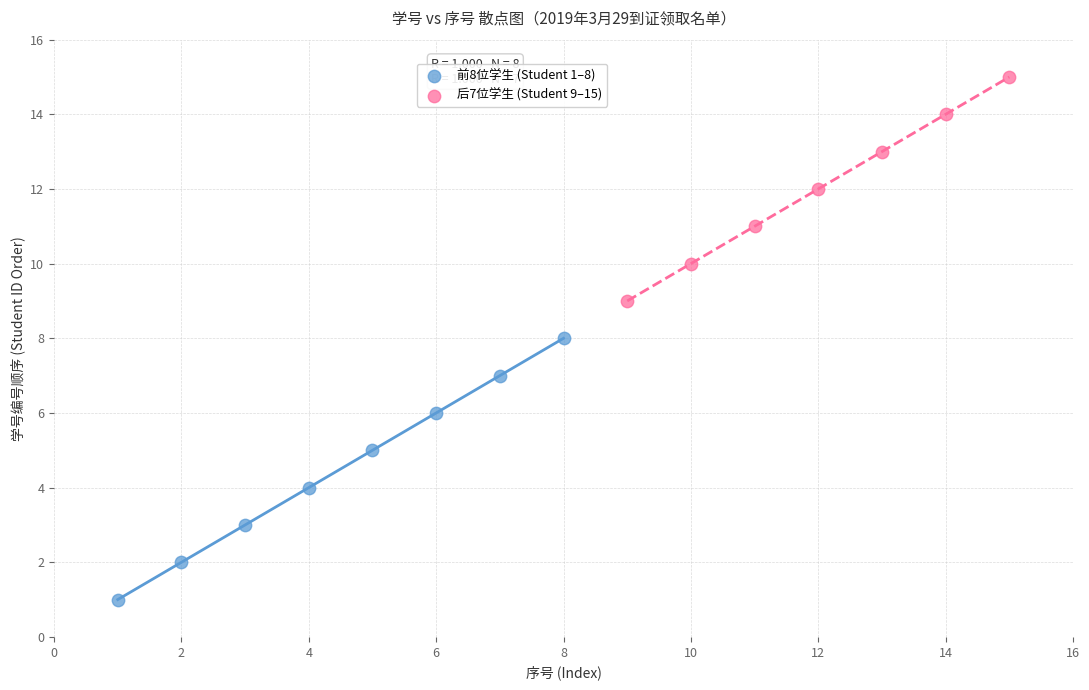

Which series contains the highest Y value?

后7位学生 (Student 9–15)